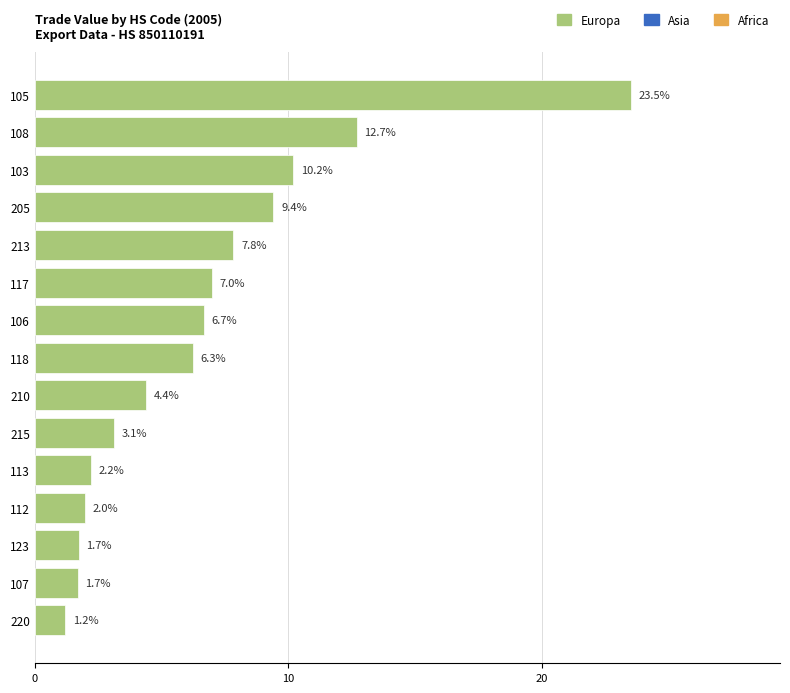

Reading top to bottom, list all the values displayed in this chart.

23.5	12.7	10.2	9.4	7.8	7.0	6.7	6.3	4.4	3.1	2.2	2.0	1.7	1.7	1.2